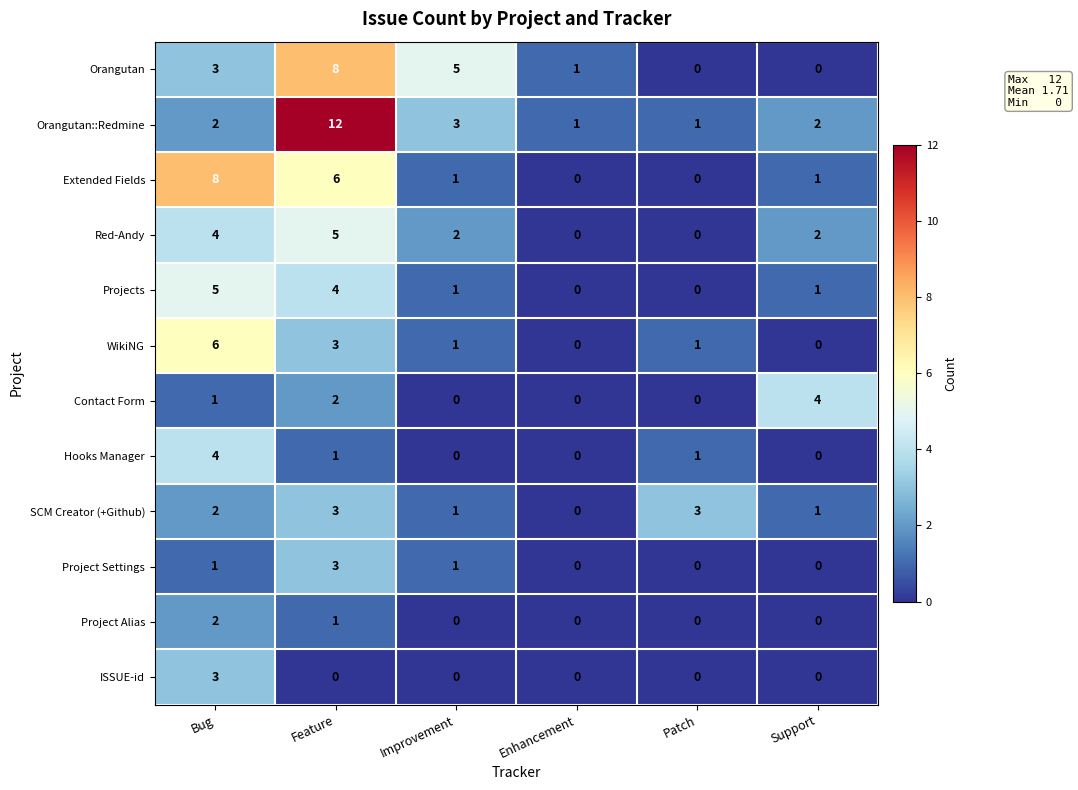

What is the difference between the highest and lowest values at Patch?

3